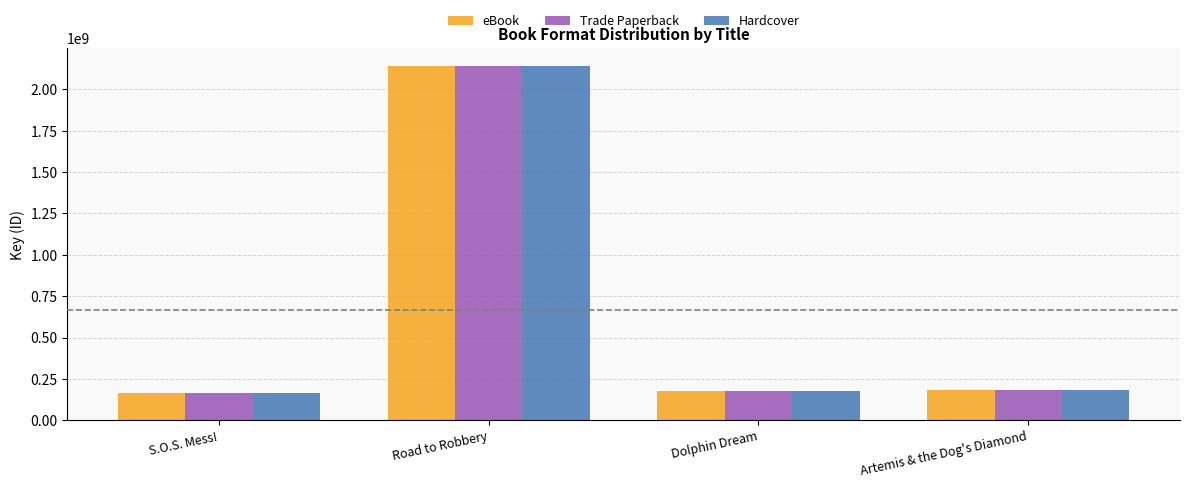

Read the Hardcover value at S.O.S. Mess!.

162307404